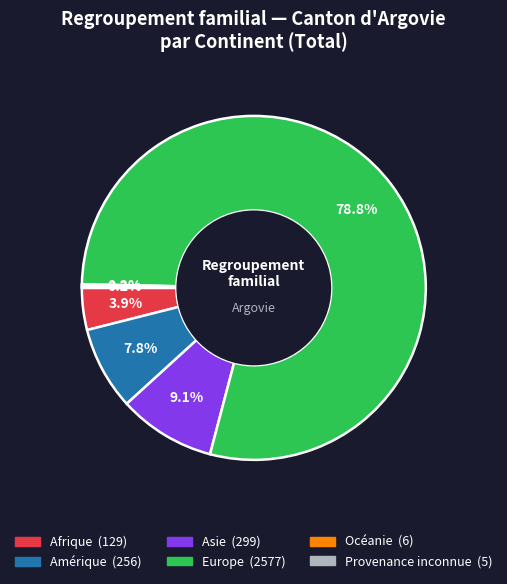

Is the sum of Asie and Europe greater than half?

Yes